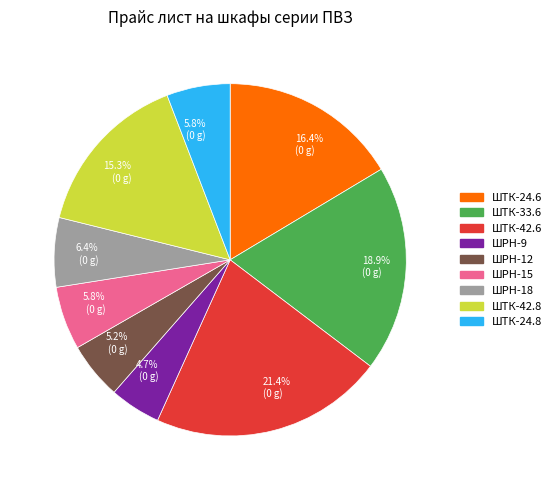

What percentage do ШТК-24.6 and ШТК-33.6 together represent?

35.3%